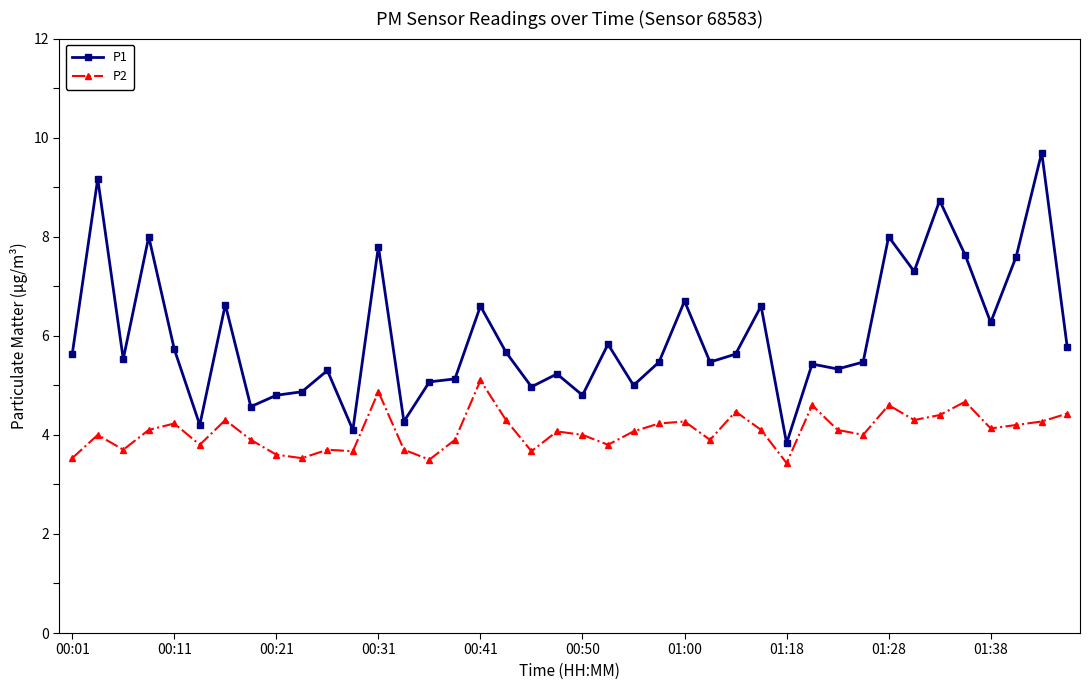

Which series has the largest range (max minus min)?

P1